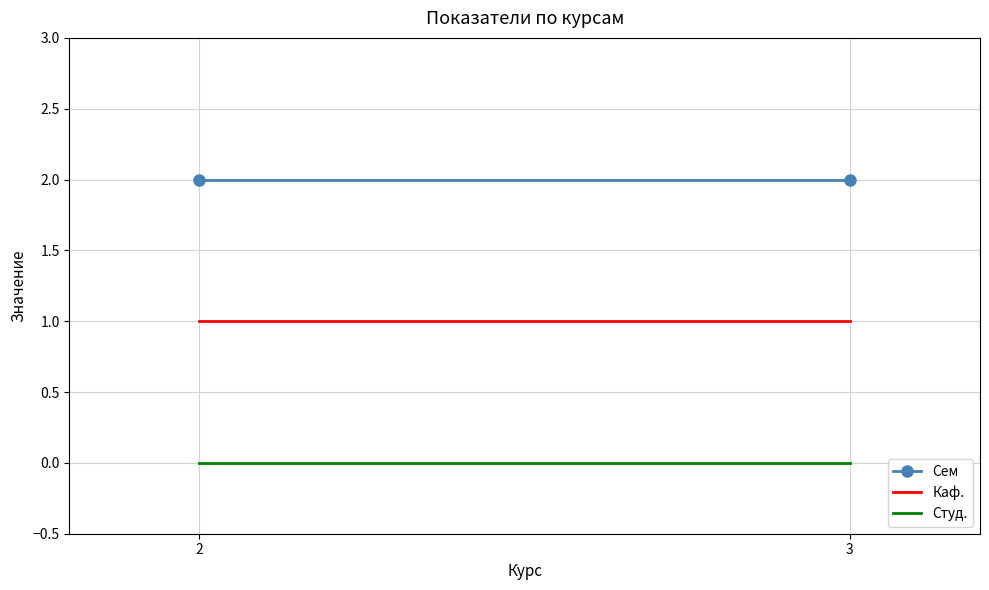

Which series has the largest range (max minus min)?

Сем